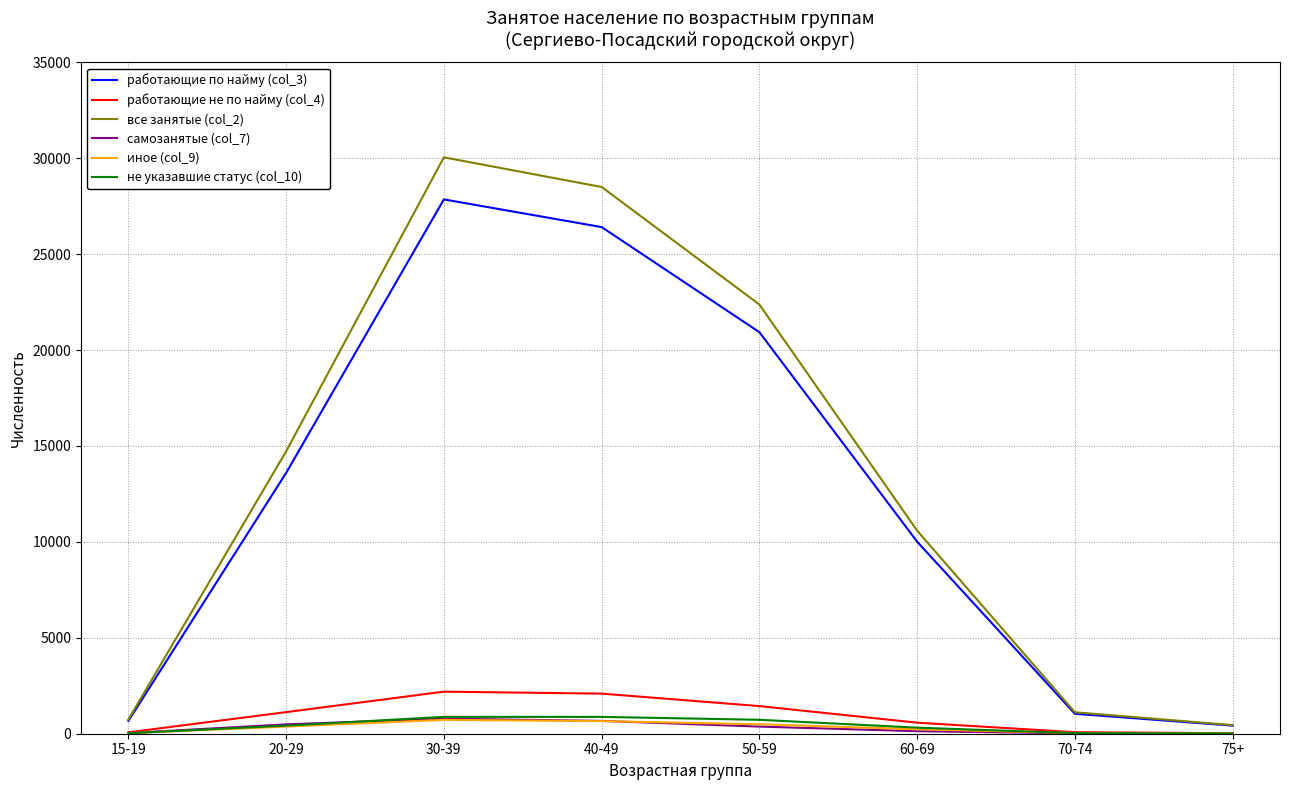

What is the sum of all все занятые (col_2) values?

108528